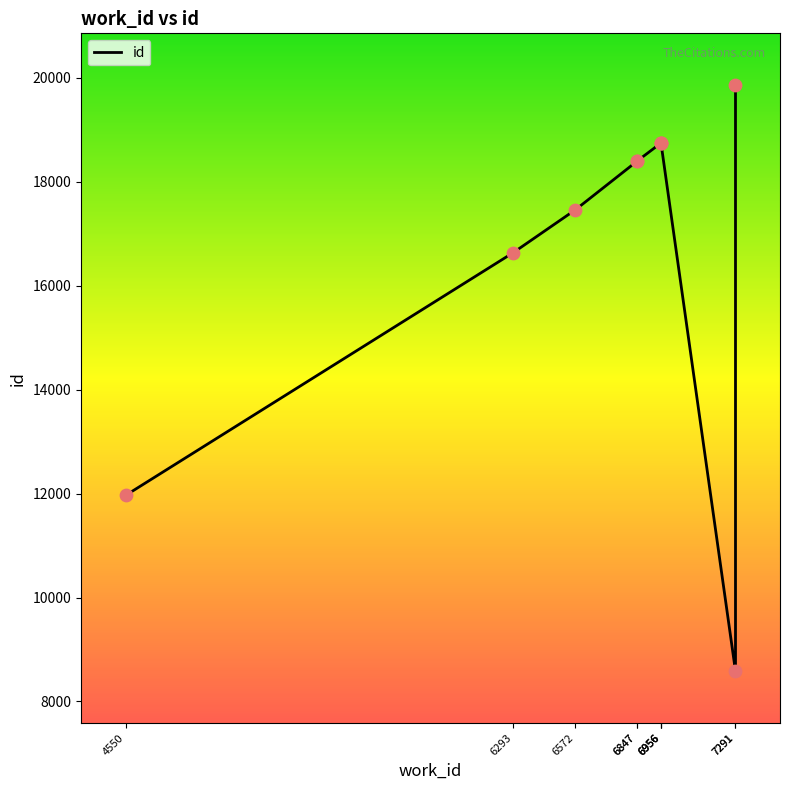

Between 6847 and 7291, which is larger?

6847